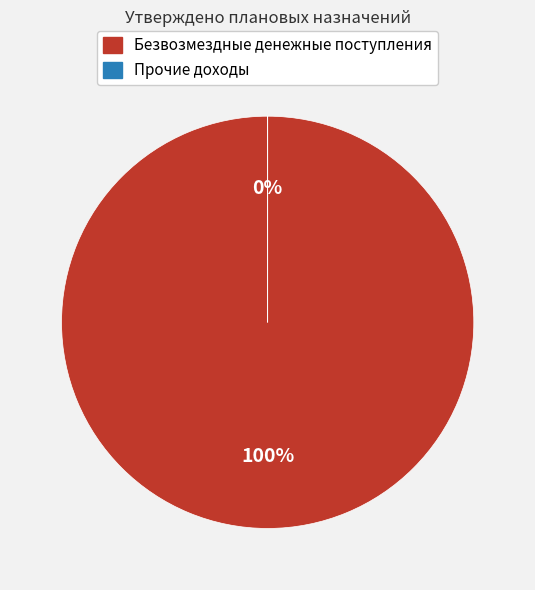

To the nearest percent, what is the average slice percentage?

50%